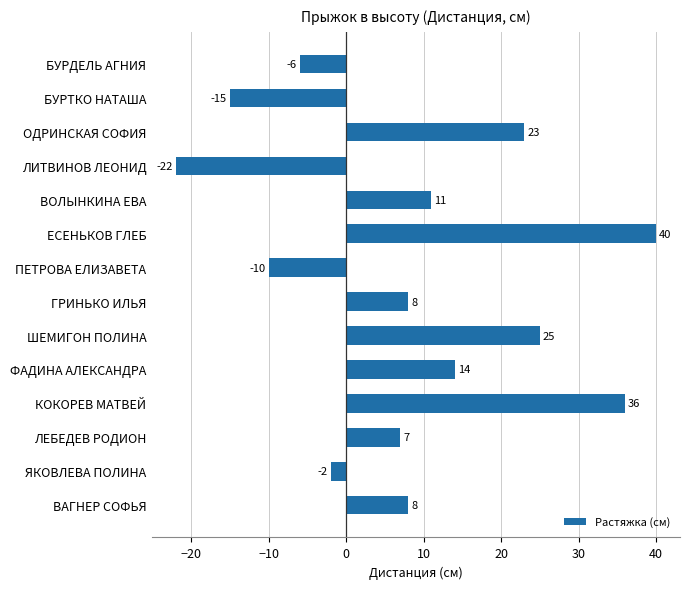

What is the sum of all values?

117